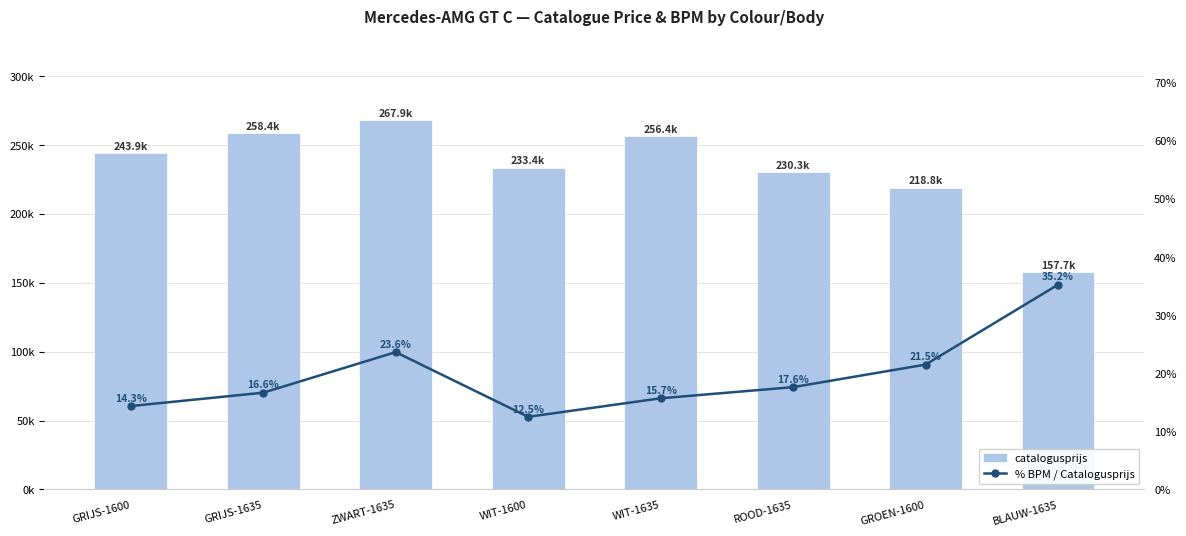

Does the chart contain stacked bars?

No